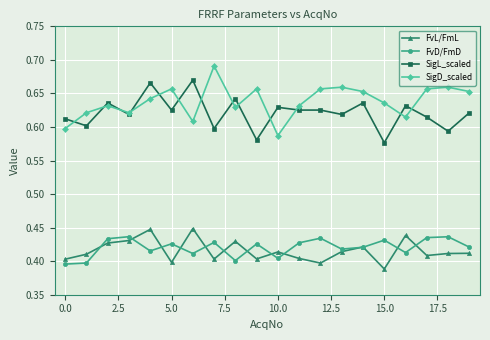

True or false: FvL/FmL and SigL_scaled intersect in this chart.

False